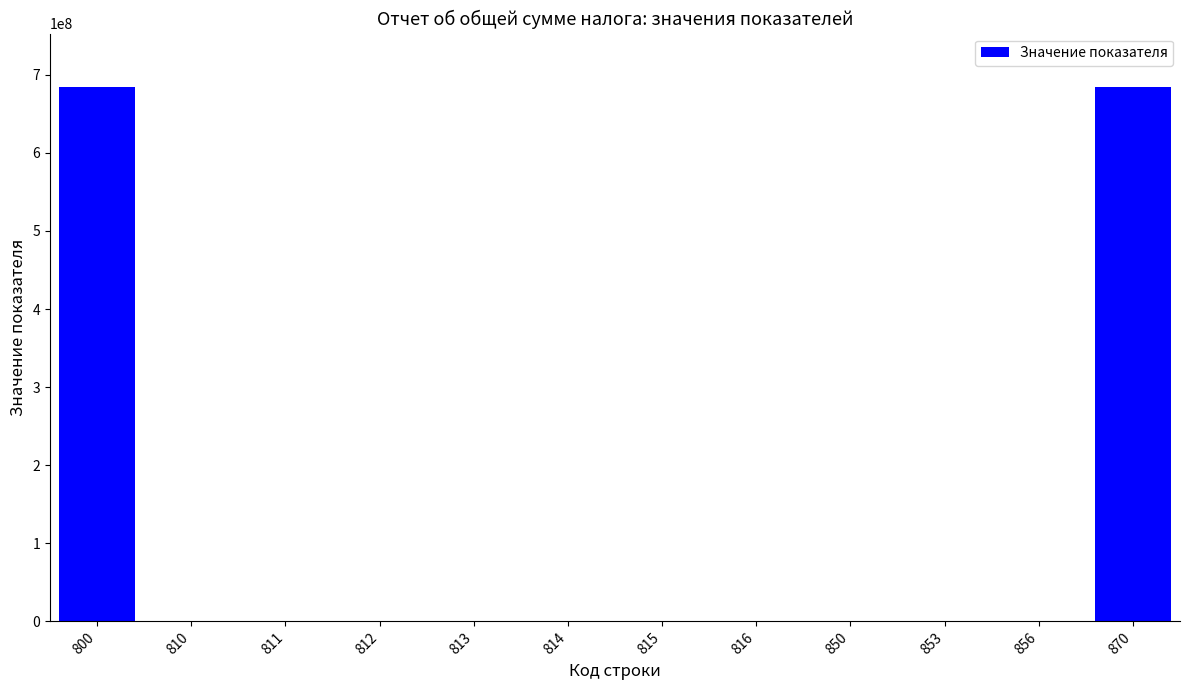

Are the bars horizontal?

No